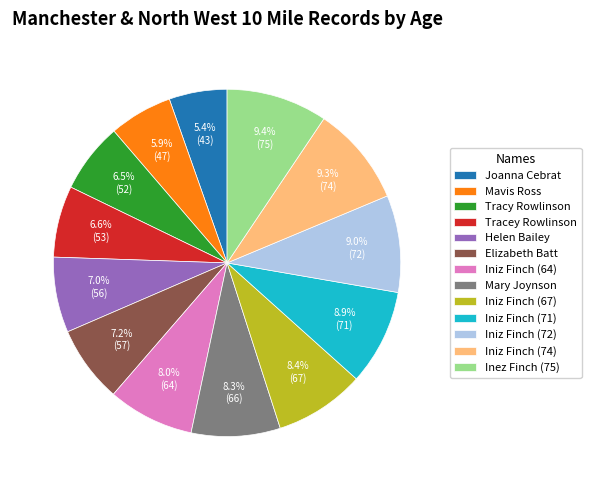

To the nearest percent, what is the difference between the largest and smallest slice percentages?

4%